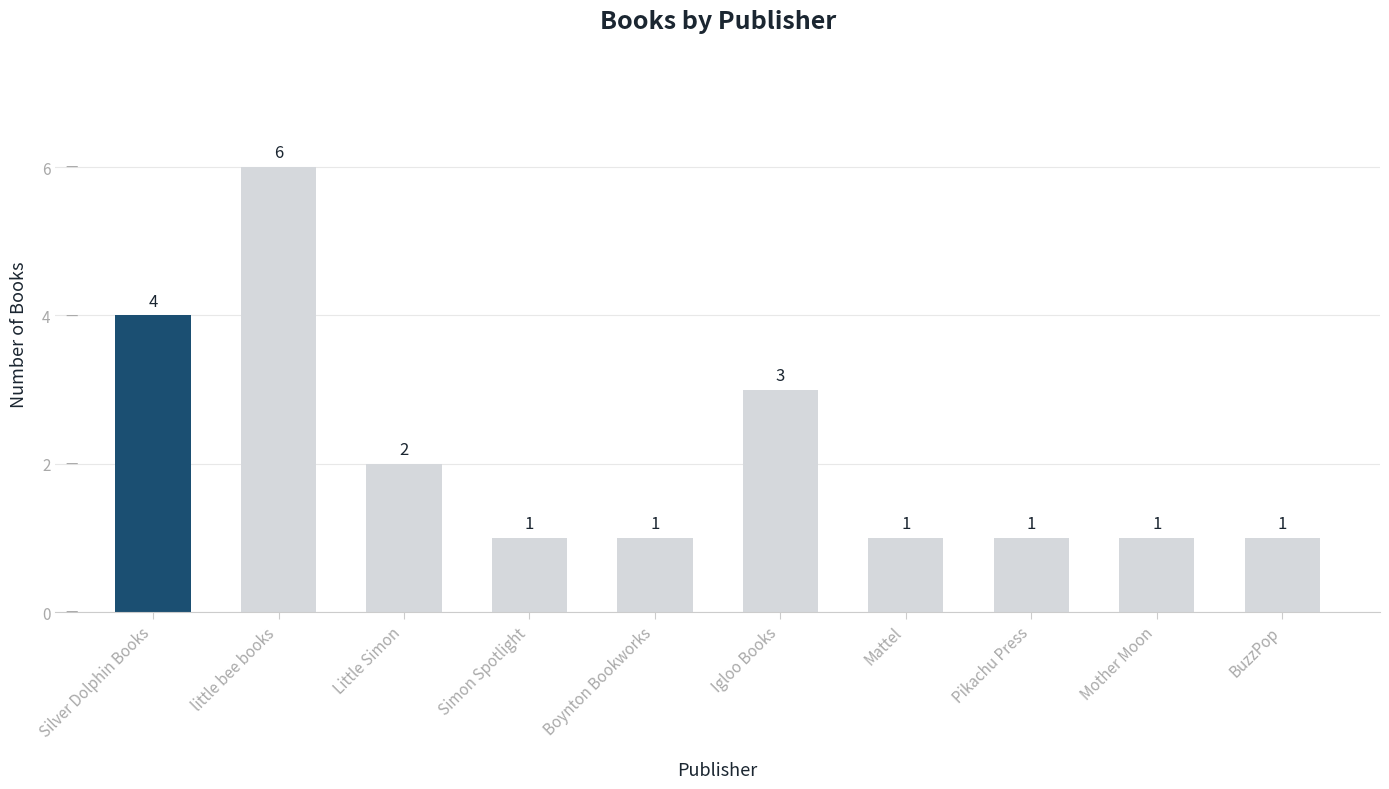

What is the difference between the second highest and second lowest values?

3